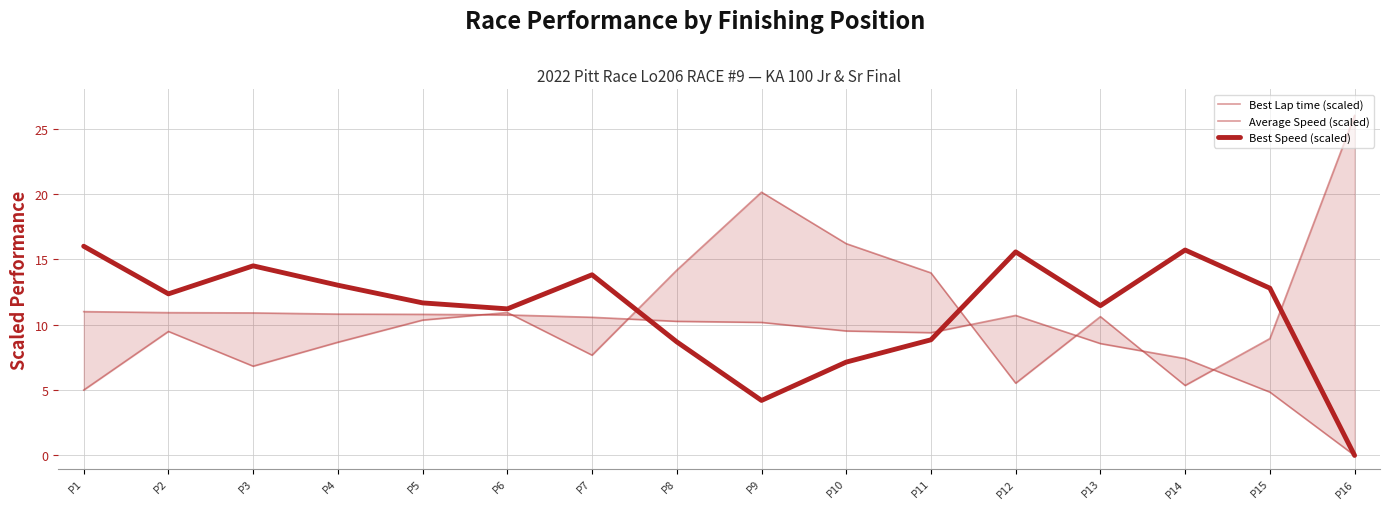

Which series changed the most between P4 and P7?

Best Lap time (scaled)